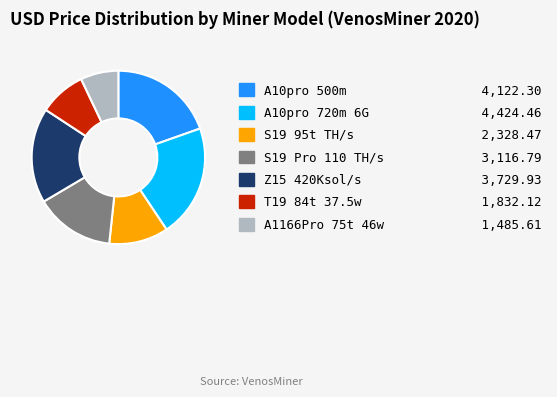

Combined, do A10pro 500m and A1166Pro 75t 46w account for over 50%?

No